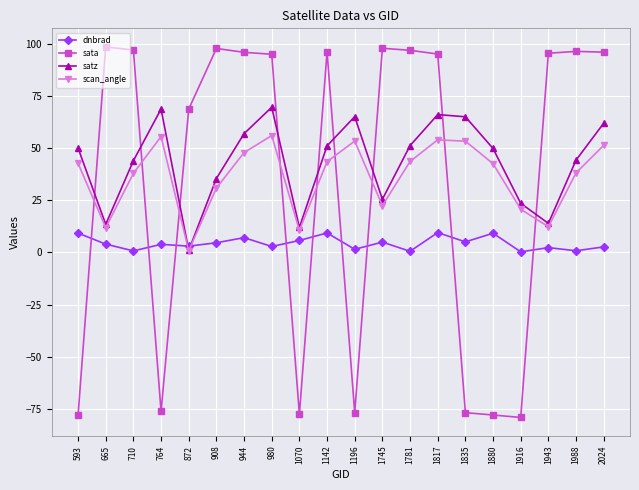

At which category does satz reach its first local peak?

764